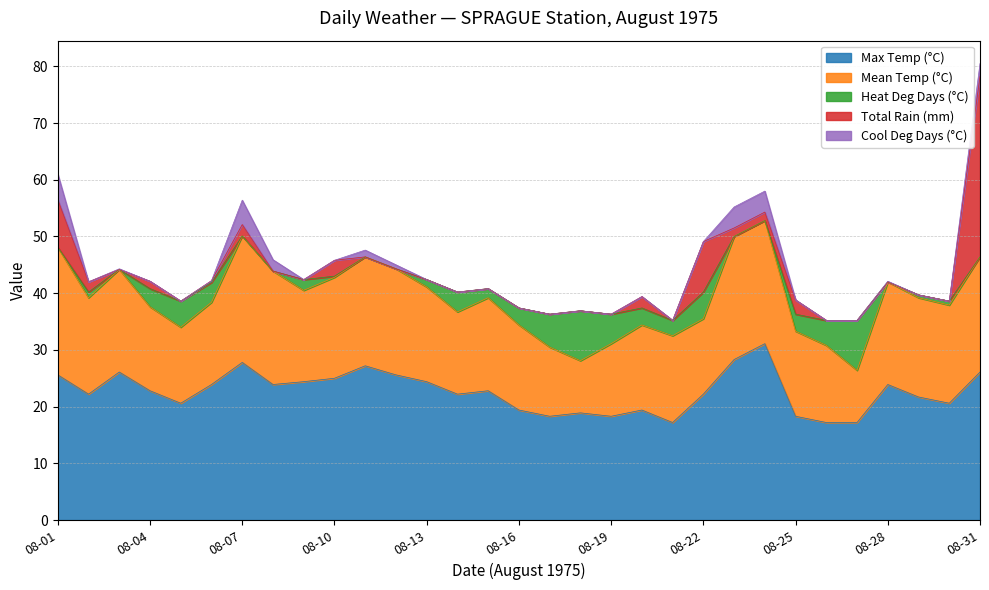

In Mean Temp (°C), how many points are lower than both neighbors (excluding endpoints)?

8